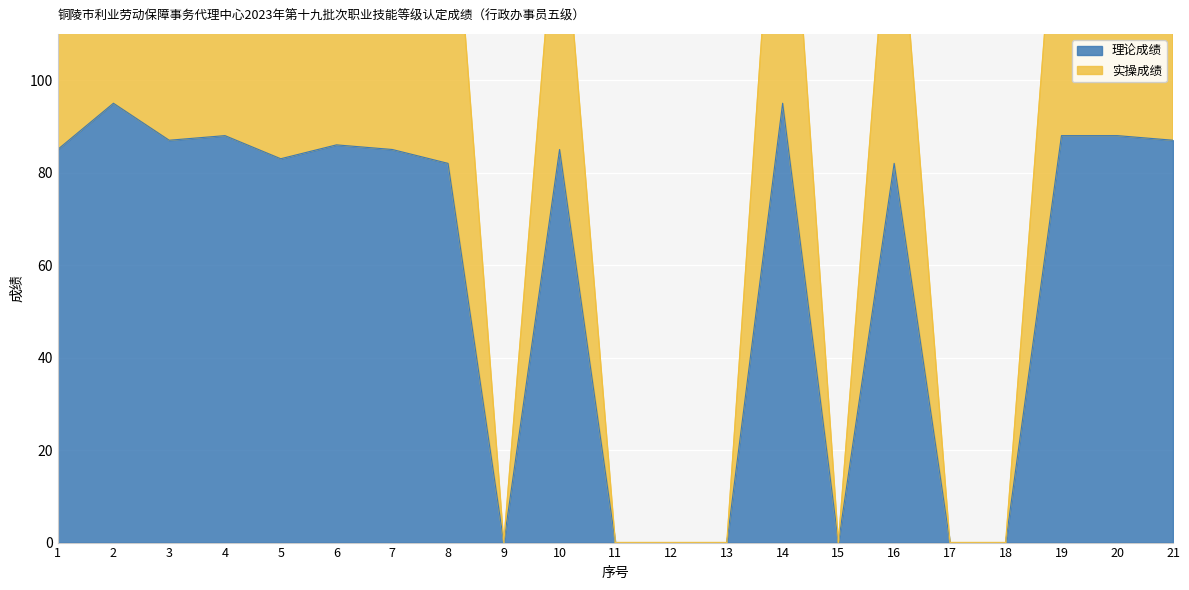

At how many categories does at least one series exceed 135?

14